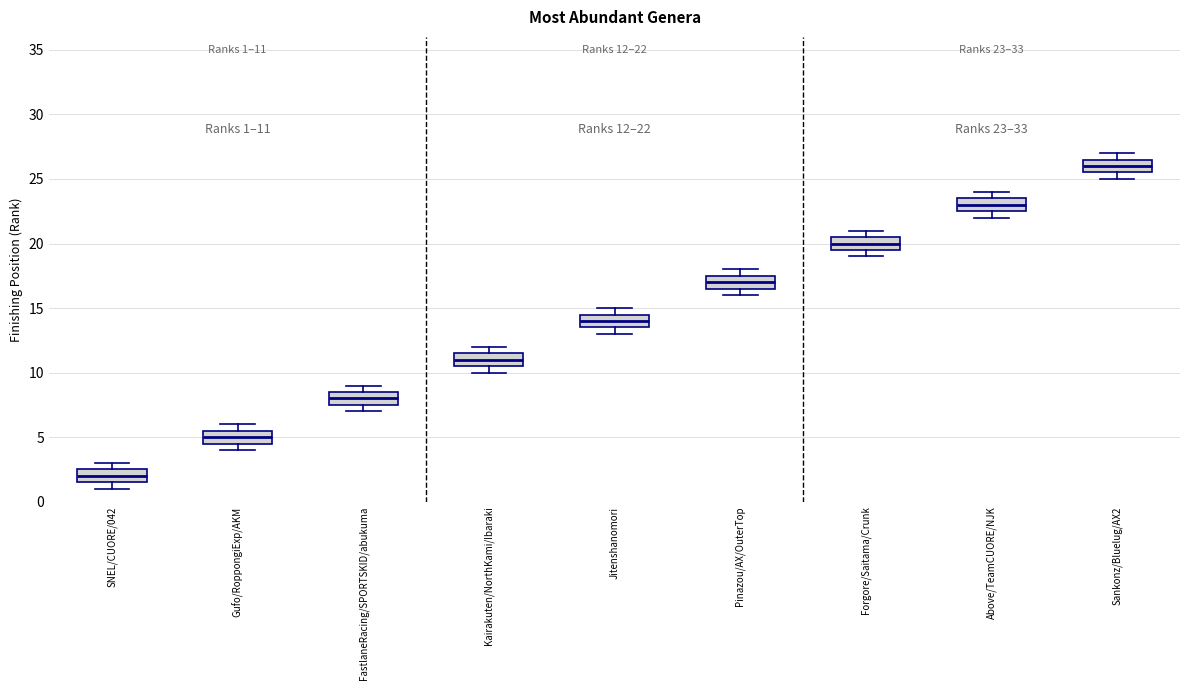

Which box's median line is the highest?

Sankonz/Bluelug/AX2